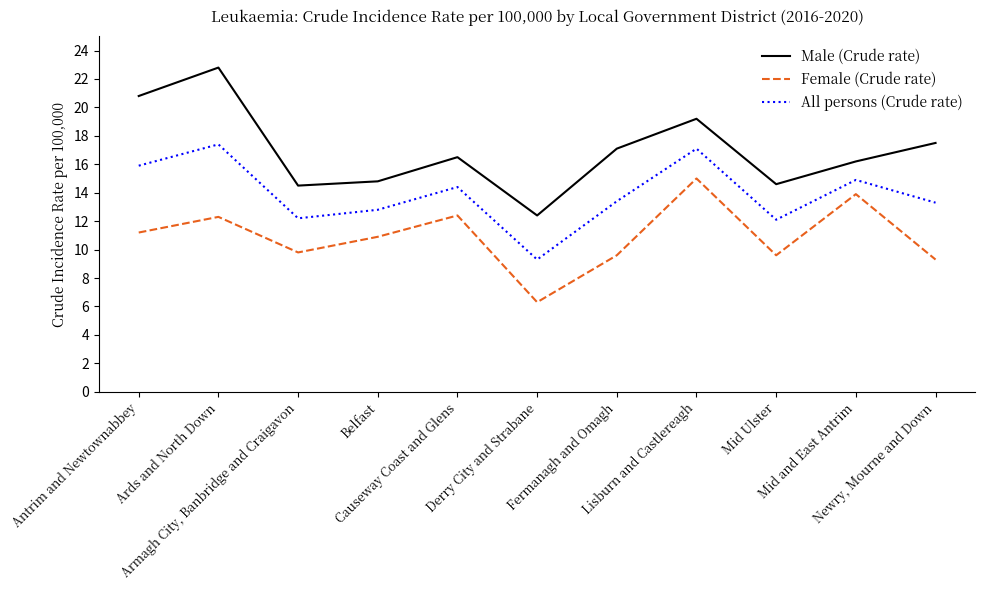

At how many categories does at least one series exceed 9?

11